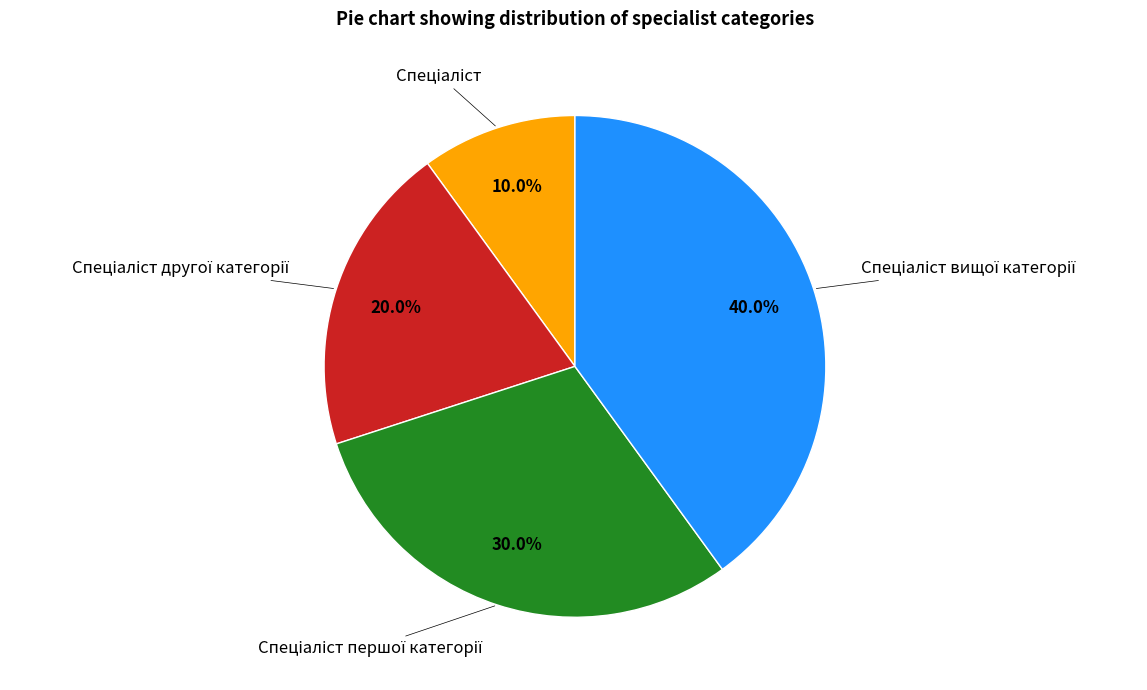

Is there a majority slice in this chart?

No